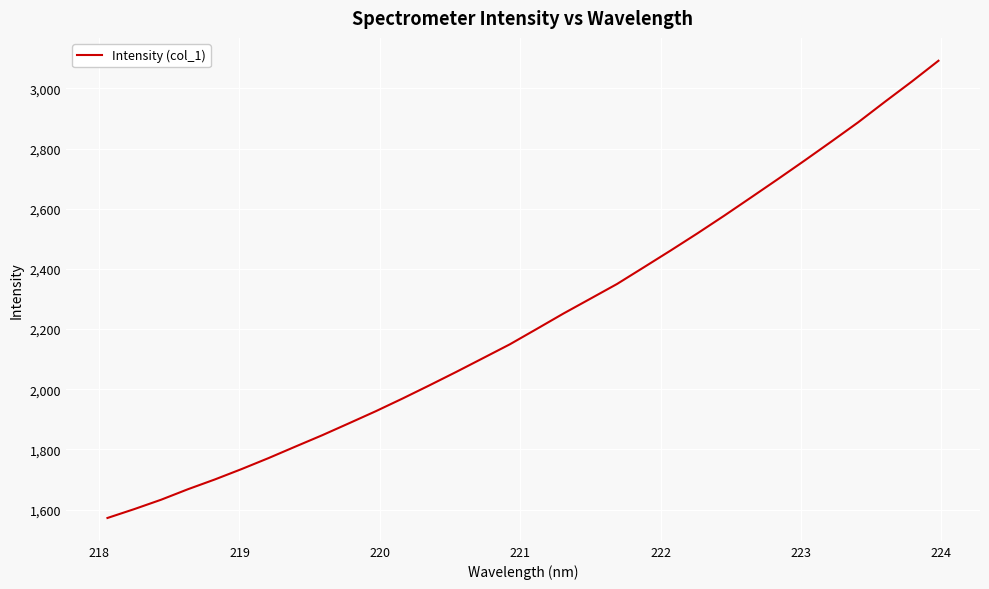

What is the difference between the maximum and minimum values?

1519.4